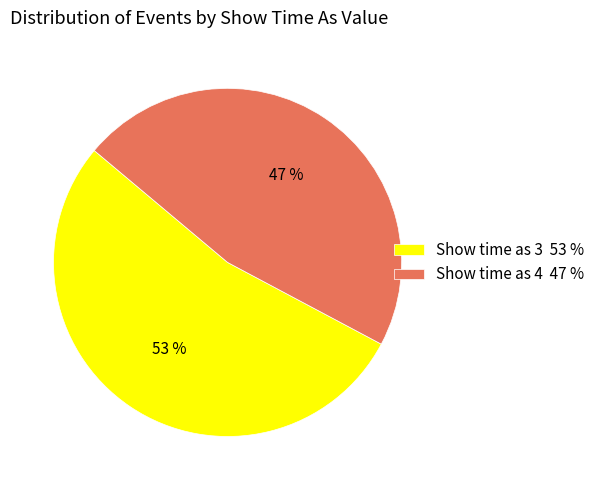

To the nearest percent, what is the average slice percentage?

50%